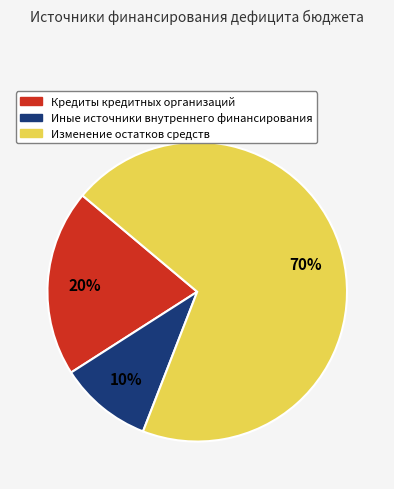

To the nearest percent, what portion does Кредиты кредитных организаций represent?

20%